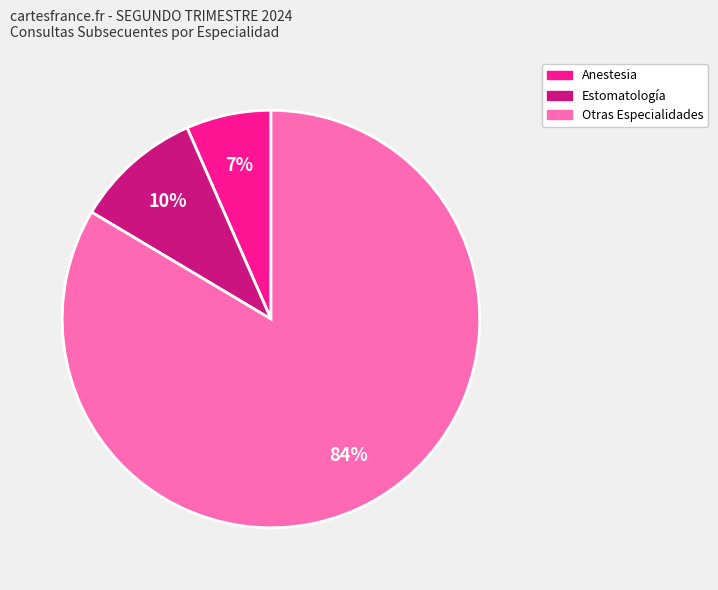

To the nearest percent, what is the average slice percentage?

33%